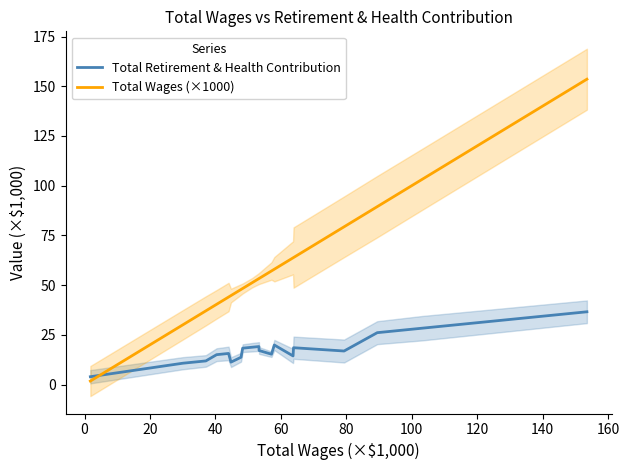

Which series ends up on top after the final intersection of Total Wages (×1000) and Total Retirement & Health Contribution?

Total Wages (×1000)